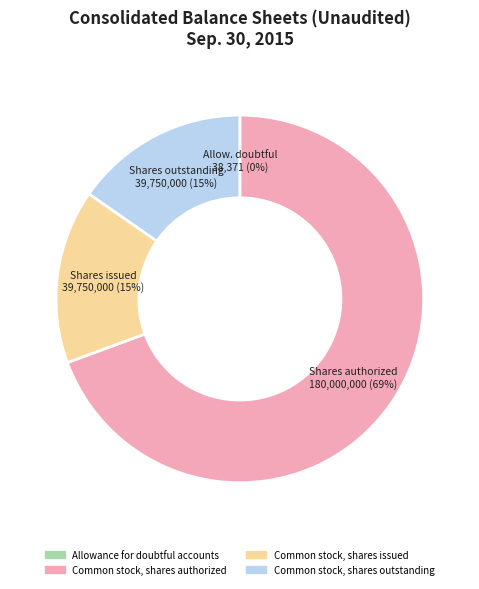

To the nearest percent, what percentage of the pie is Common stock, shares issued?

15%